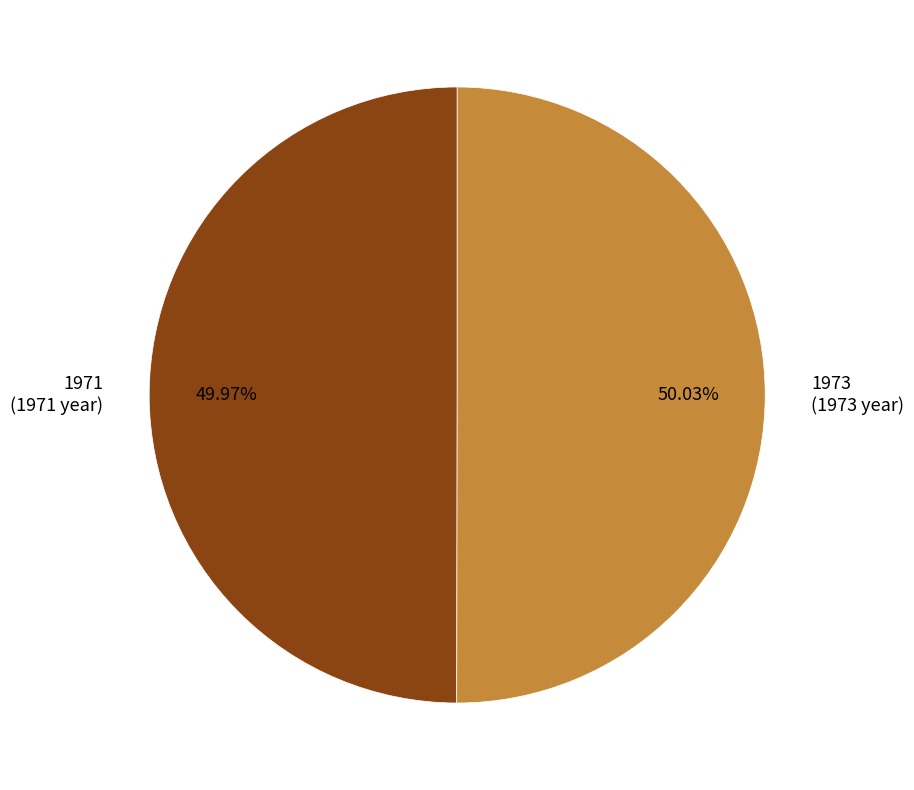

Is it true that 1973 is 50% of the pie?

True